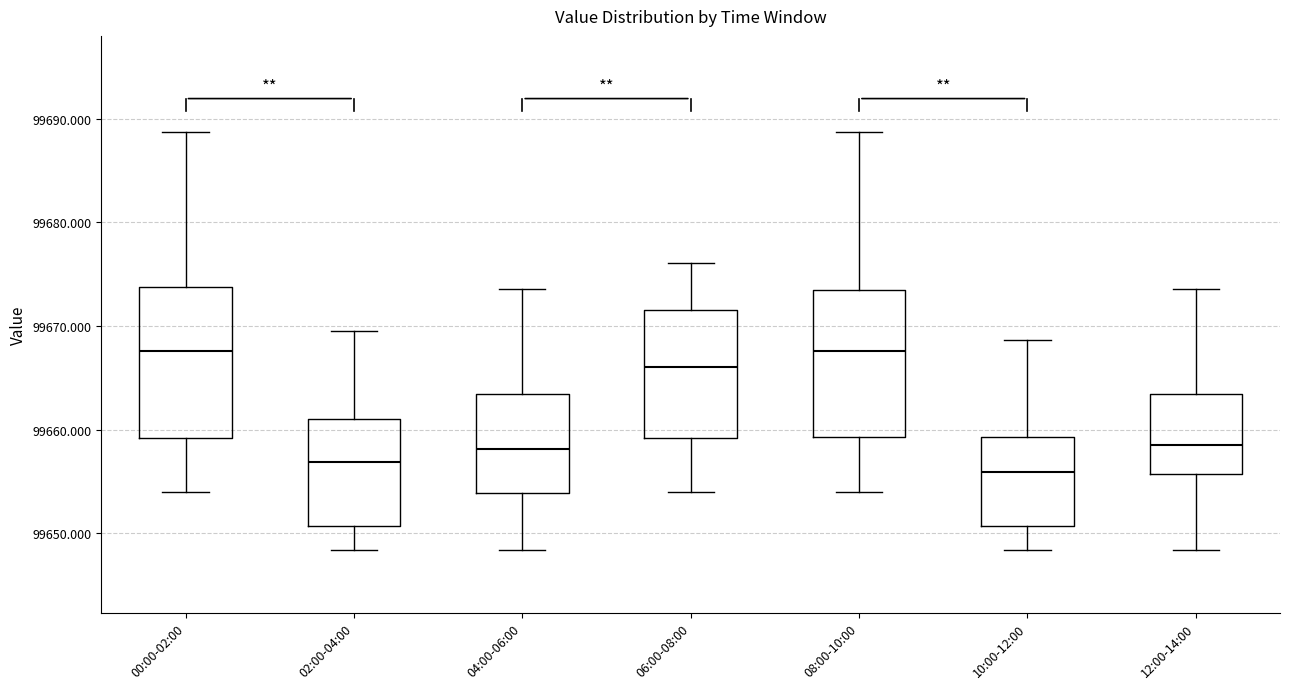

Reading left to right, transcribe this box plot: for each box, give where its median line is, the range the box spans, and where its two whiskers end, as read against the y-axis. The values are not printed on the chart, so give them approximately, as read against the axis.

00:00-02:00: median 99668, box 99659 to 99674, whiskers 99654 to 99689
02:00-04:00: median 99657, box 99651 to 99661, whiskers 99648 to 99670
04:00-06:00: median 99658, box 99654 to 99663, whiskers 99648 to 99674
06:00-08:00: median 99666, box 99659 to 99672, whiskers 99654 to 99676
08:00-10:00: median 99668, box 99659 to 99674, whiskers 99654 to 99689
10:00-12:00: median 99656, box 99651 to 99659, whiskers 99648 to 99669
12:00-14:00: median 99658, box 99656 to 99663, whiskers 99648 to 99674